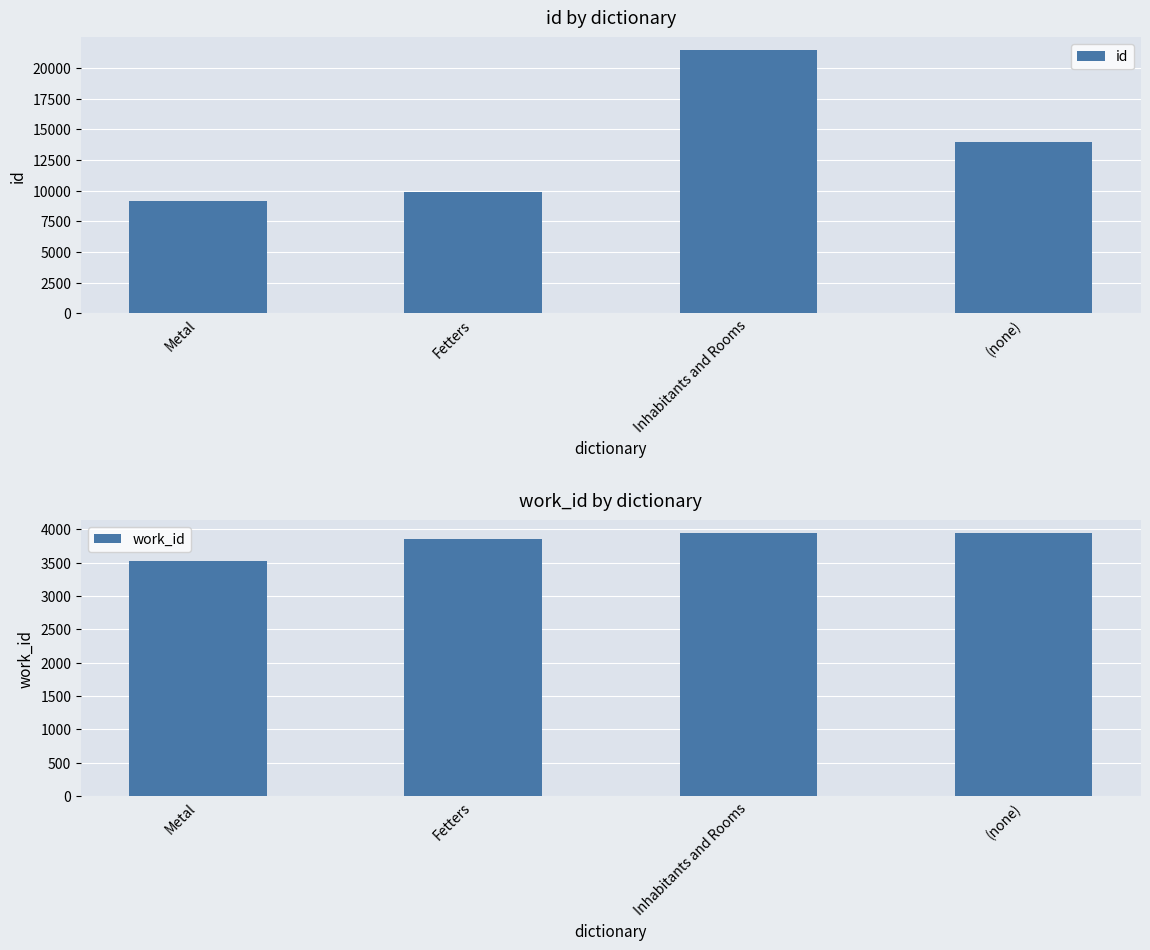

What is the sum of the work_id values at Metal and Inhabitants and Rooms?

7456